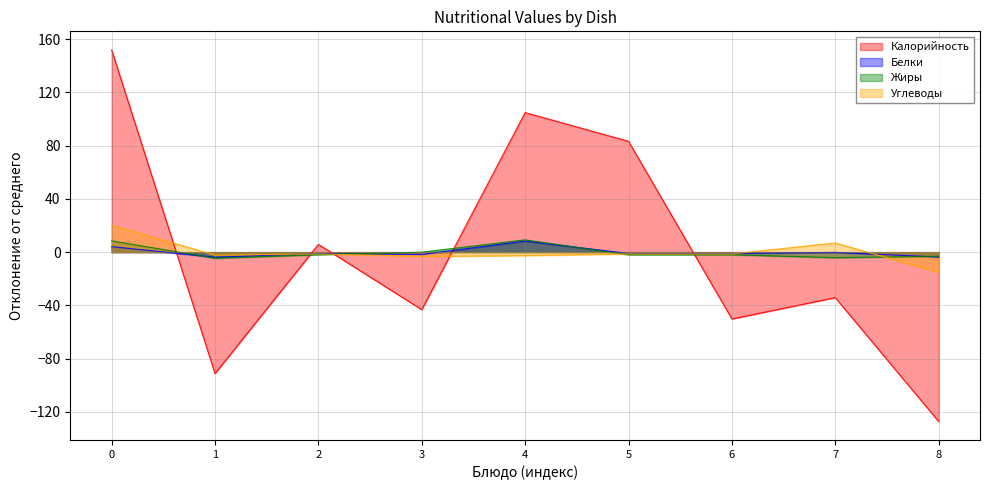

What is the value of the Углеводы point at the 2nd from the left?

-2.3